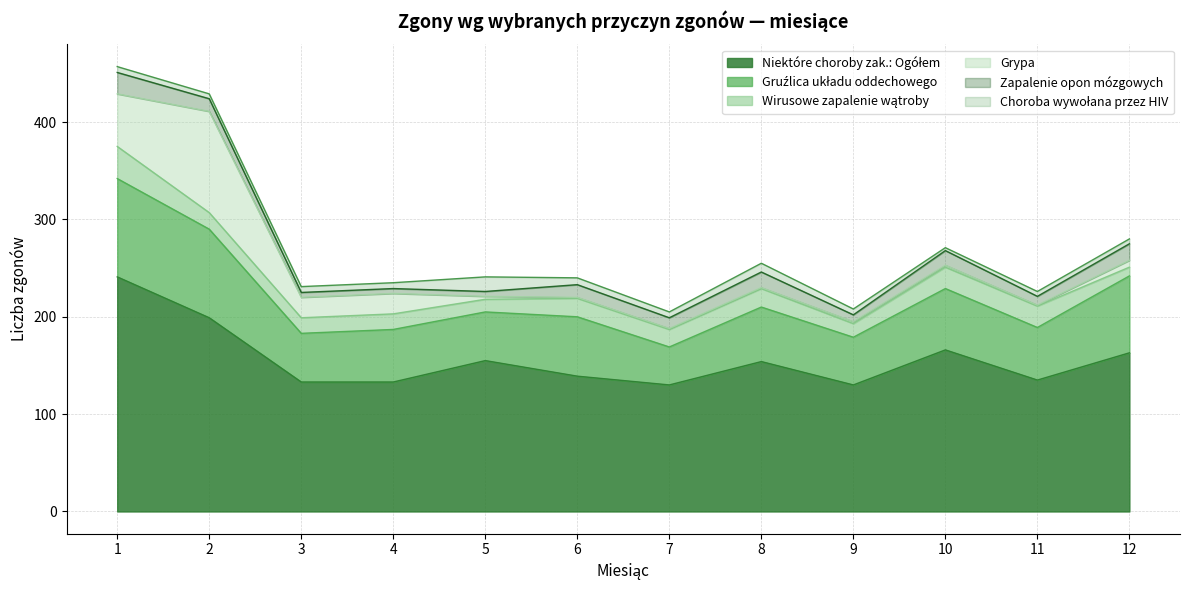

True or false: Zapalenie opon mózgowych and Choroba wywołana przez HIV intersect in this chart.

True